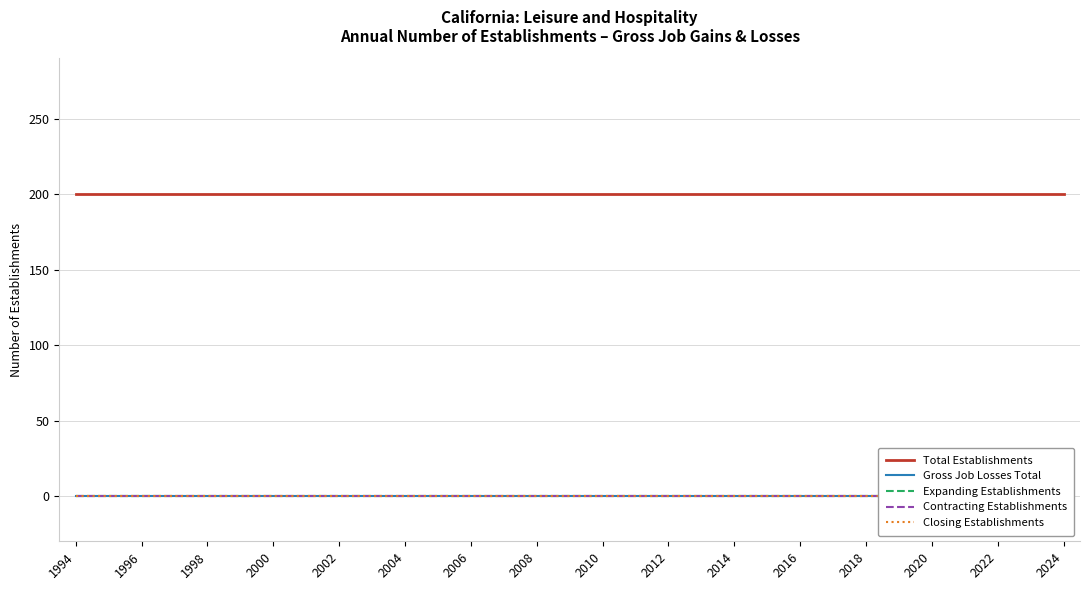

What is the difference between the highest and lowest values at 1996?

200